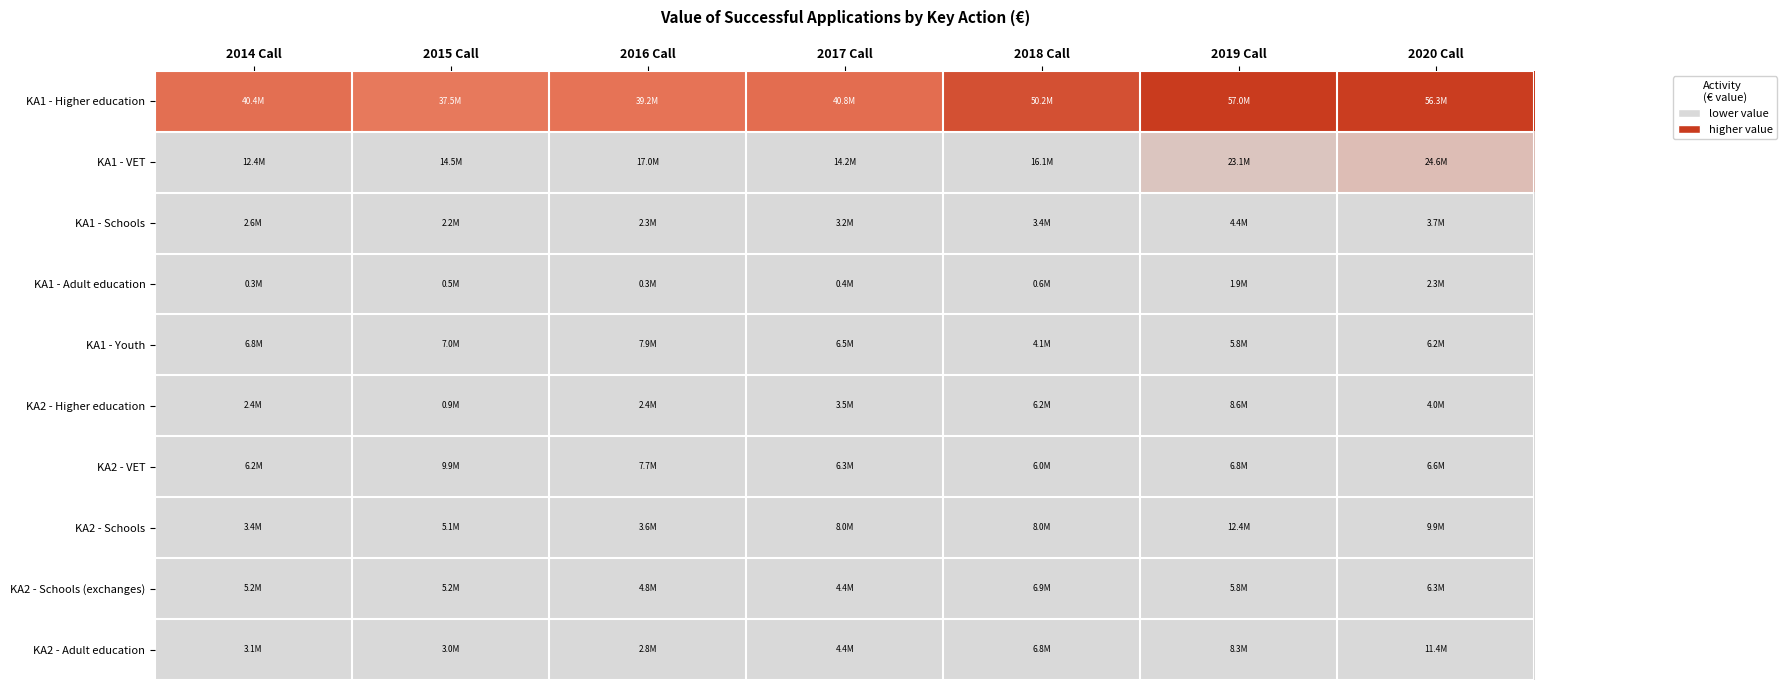

What is the maximum value shown in the chart?

56981103.0